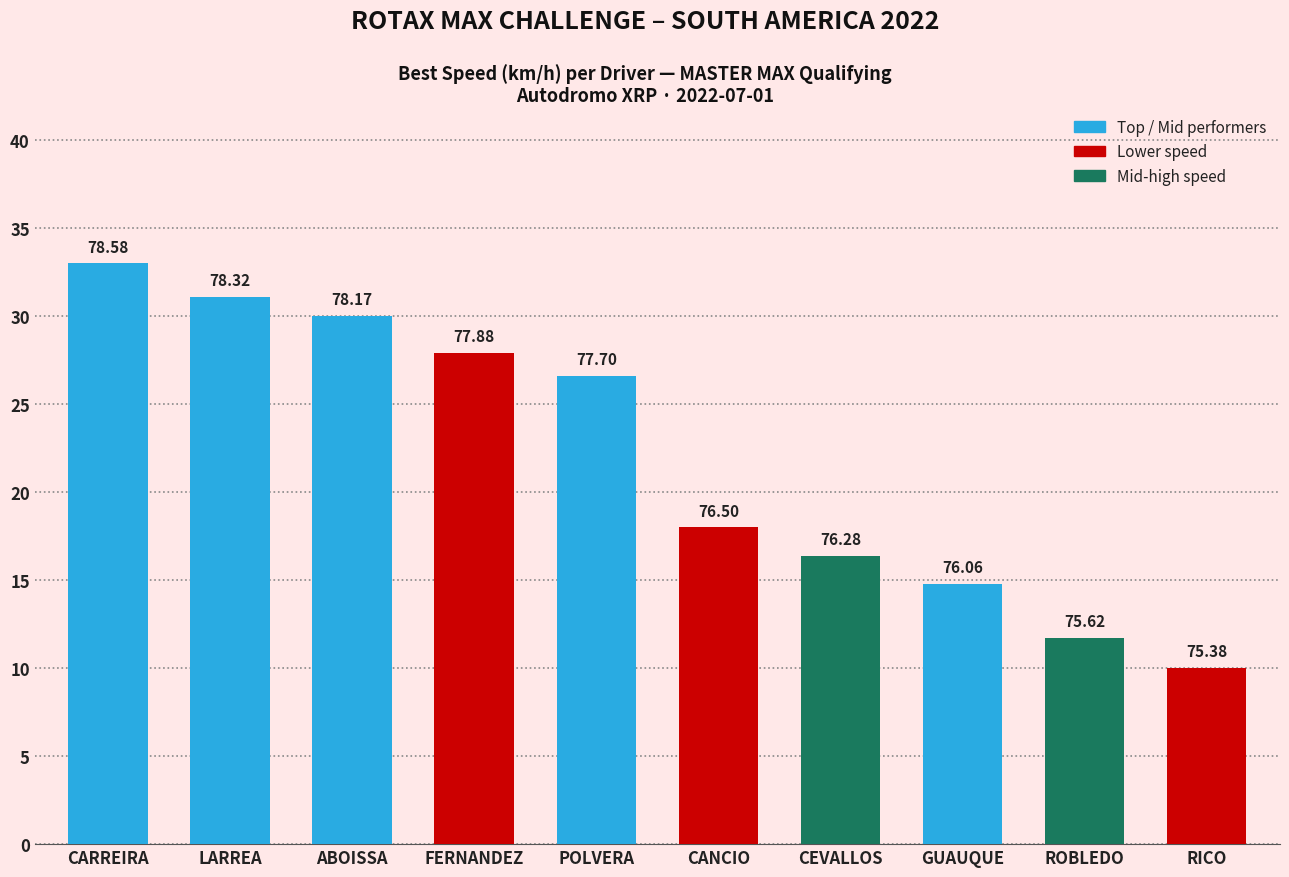

What is the sum of the values at FERNANDEZ and LARREA?

59.0